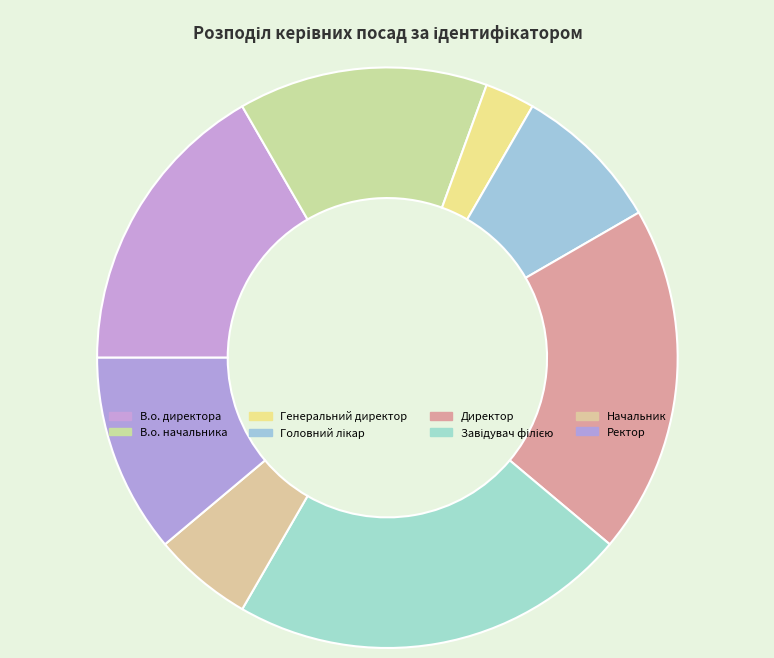

Count the number of slices in the pie.

8